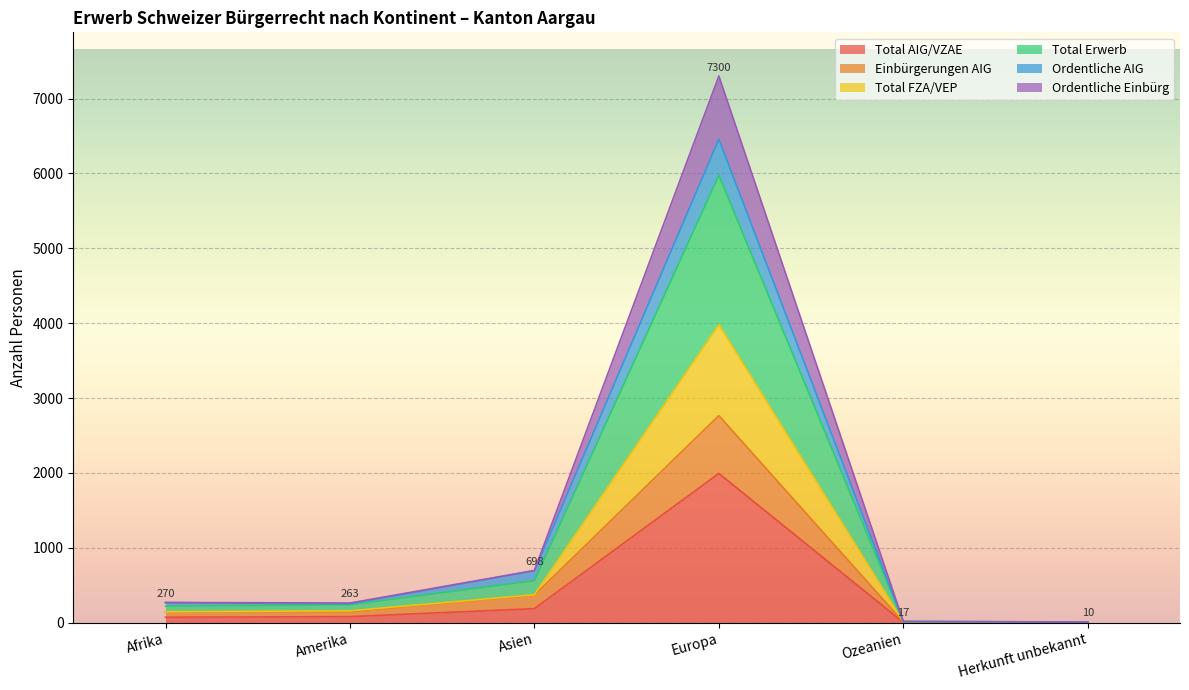

What is the label of the 4th point from the right?

Asien